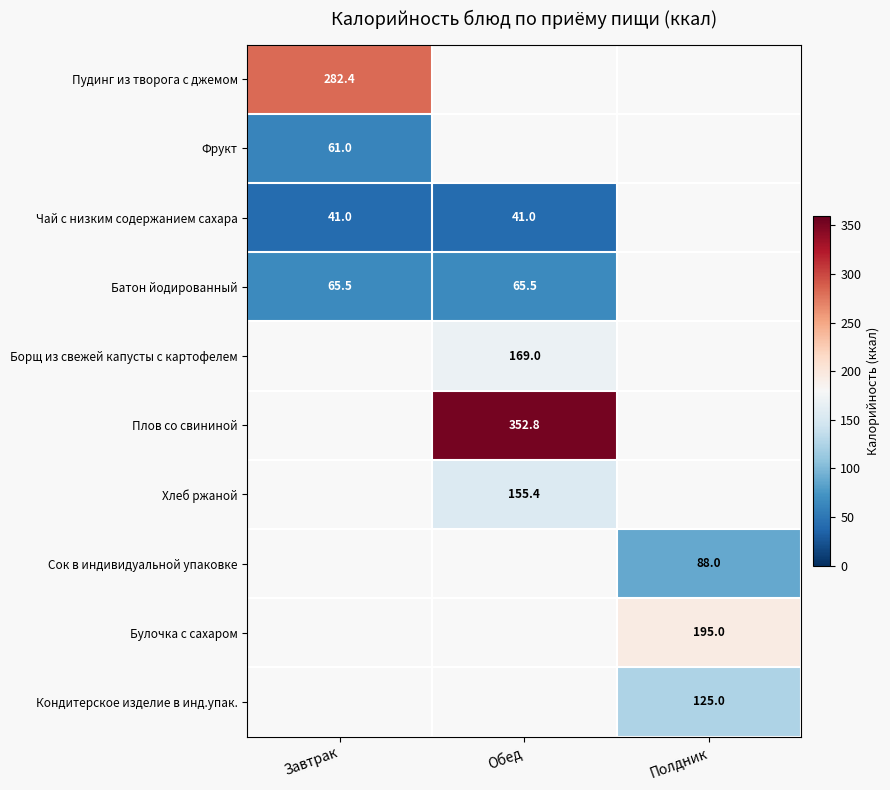

What is the smallest value displayed?

41.0